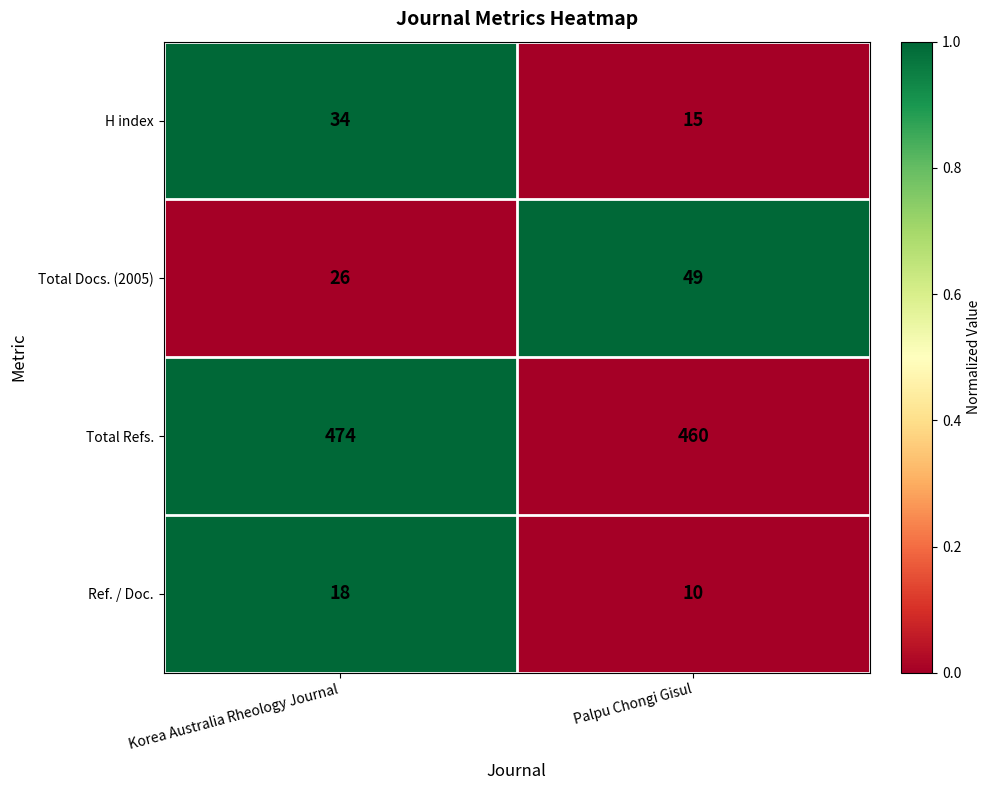

At which category is the sum across all series the highest?

Korea Australia Rheology Journal